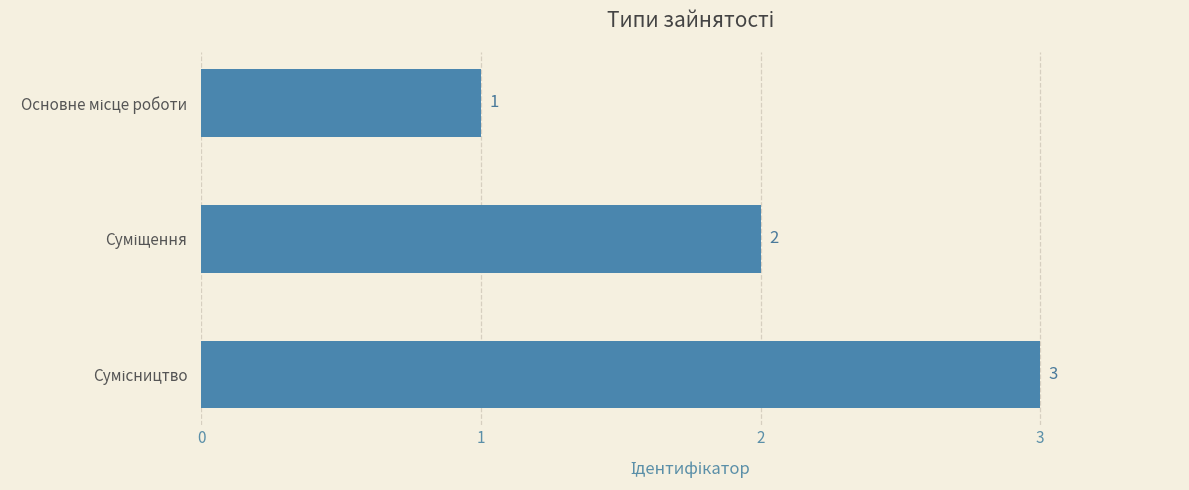

What is the sum of all values?

6